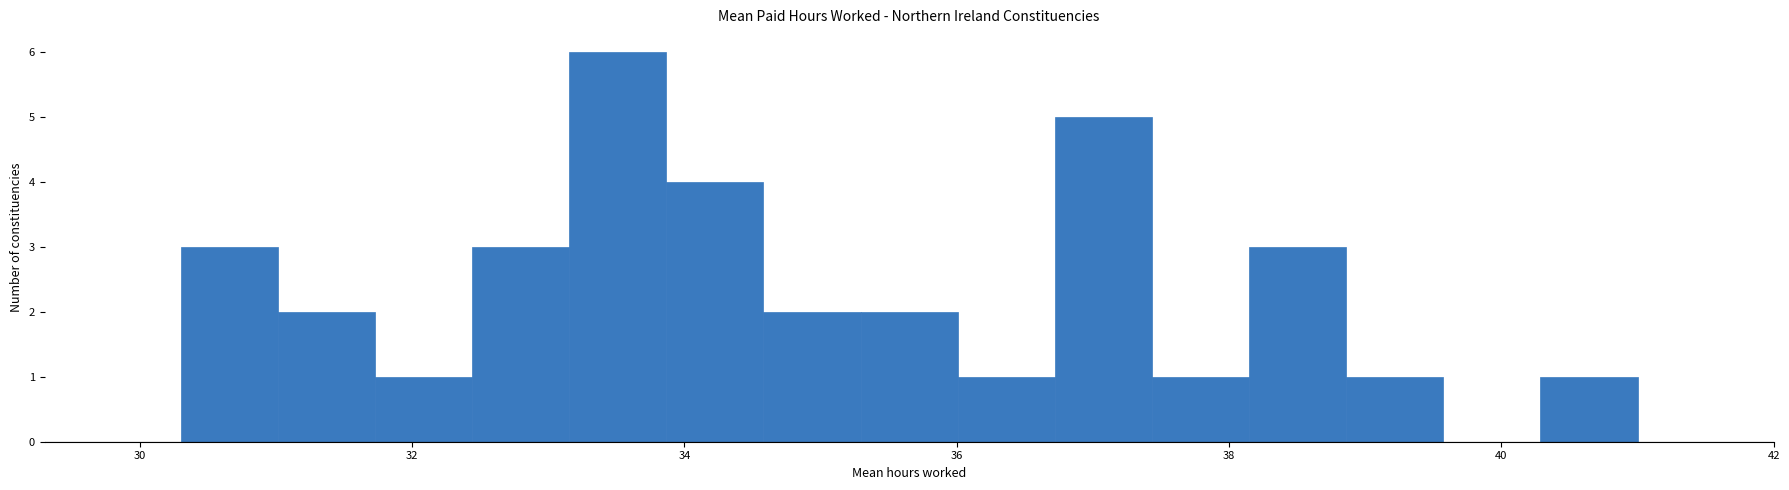

Around what value on the x-axis is the tallest bar? Give the approximate position of its centre, as read against the axis.

33.6